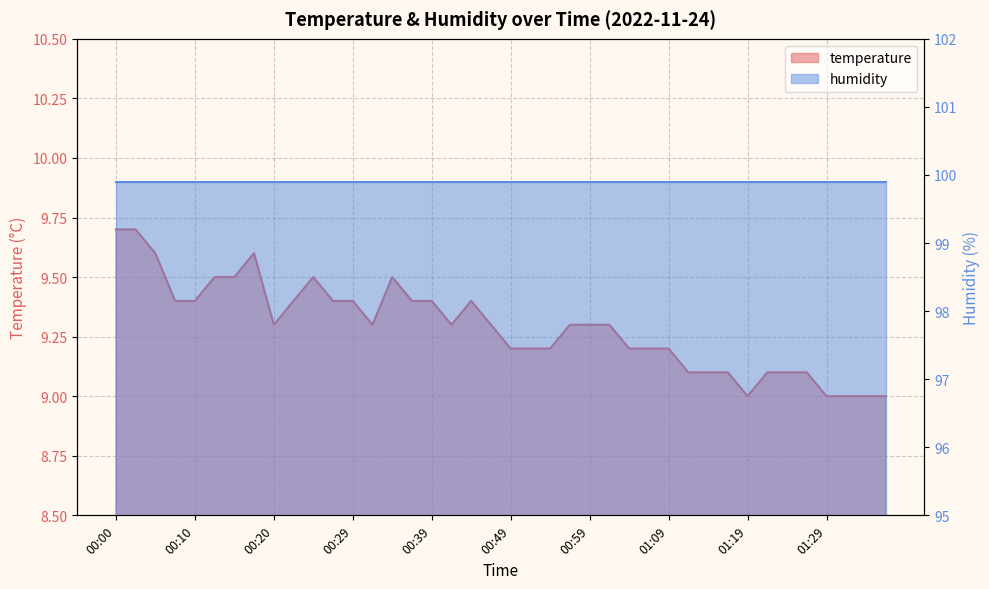

How many interior local peaks (higher than both neighbors) does the data have?

4